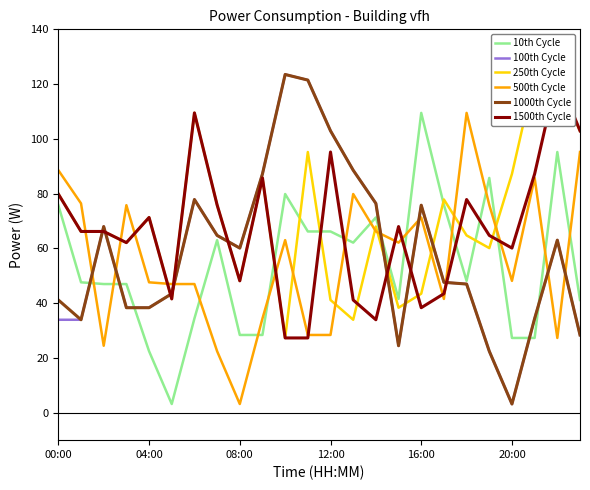

How many times do 500th Cycle and 10th Cycle cross each other?

14